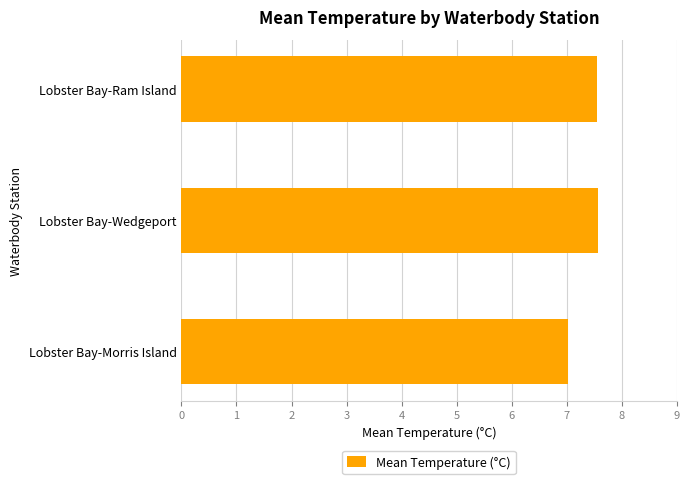

True or false: the data shows 7.6 at Lobster Bay-Wedgeport.

True